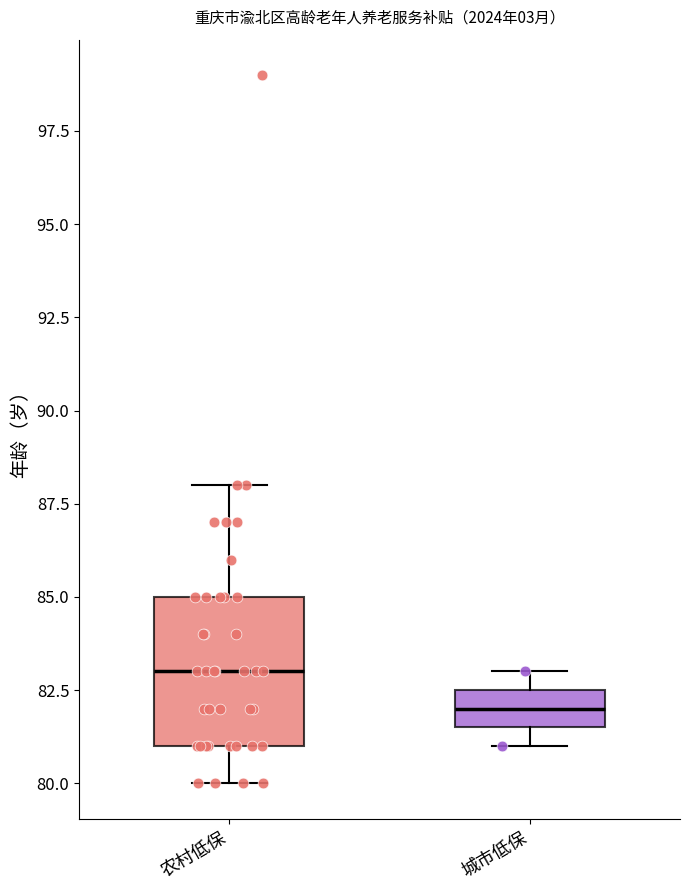

Reading left to right, transcribe this box plot: for each box, give where its median line is, the range the box spans, and where its two whiskers end, as read against the y-axis. The values are not printed on the chart, so give them approximately, as read against the axis.

农村低保: median 83.0, box 81.0 to 85.0, whiskers 80.0 to 88.0
城市低保: median 82.0, box 81.5 to 82.5, whiskers 81.0 to 83.0